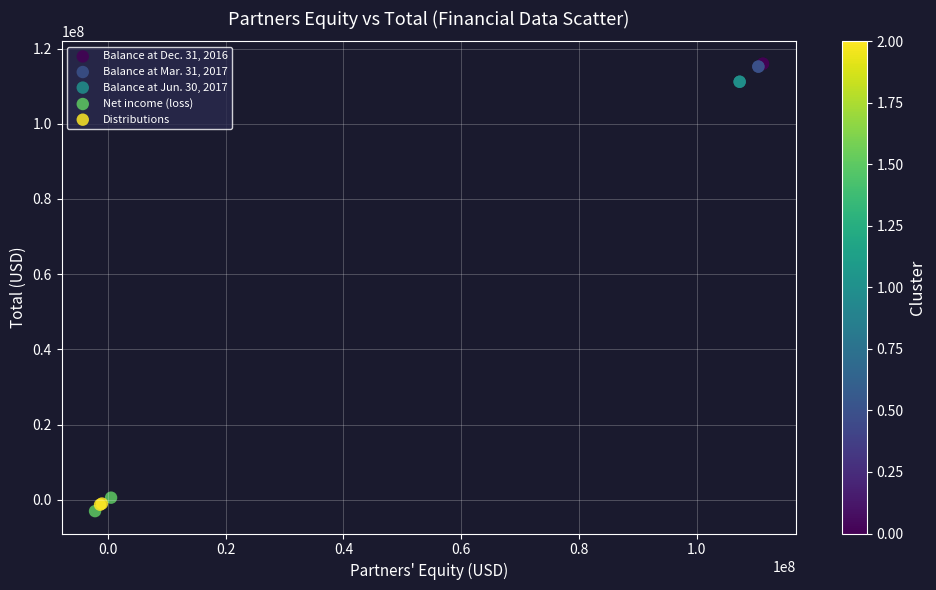

What are all the series names shown in the legend?

Balance at Dec. 31, 2016, Balance at Mar. 31, 2017, Balance at Jun. 30, 2017, Net income (loss), Distributions